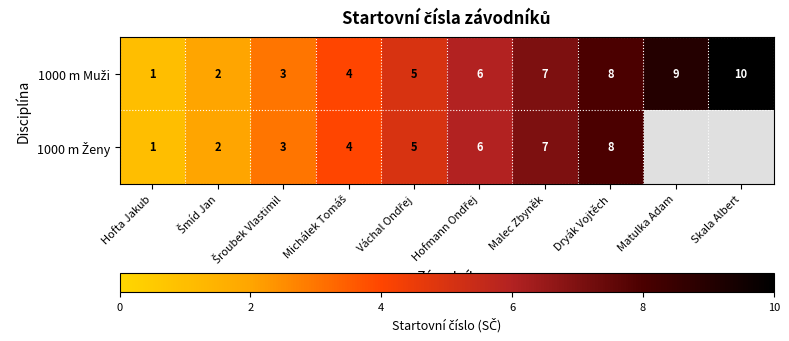

Is it true that 1000 m Muži equals 7.1 at Váchal Ondřej?

False